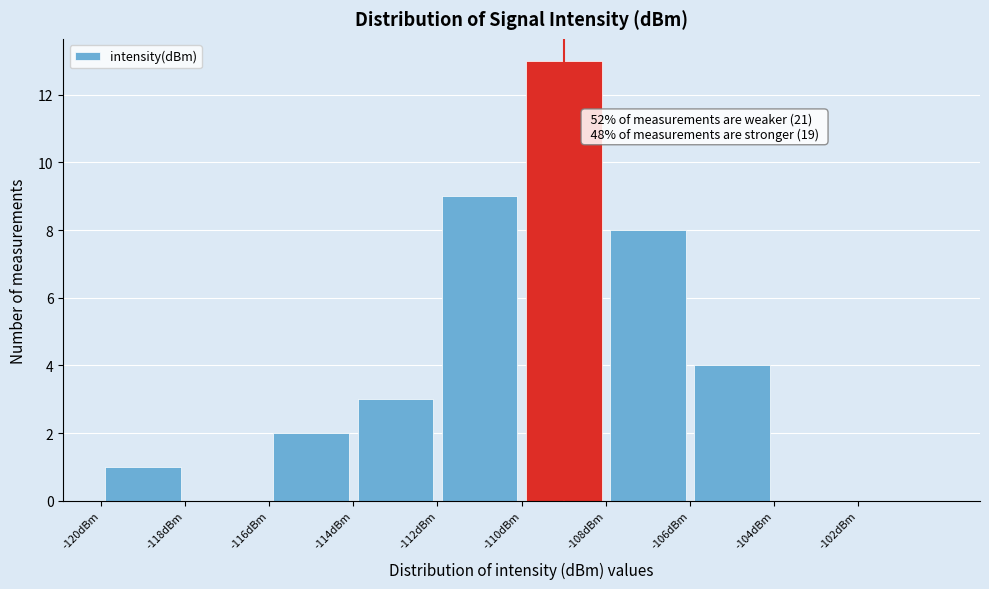

Over which range of the x-axis is the bar tallest?

-110 to -108